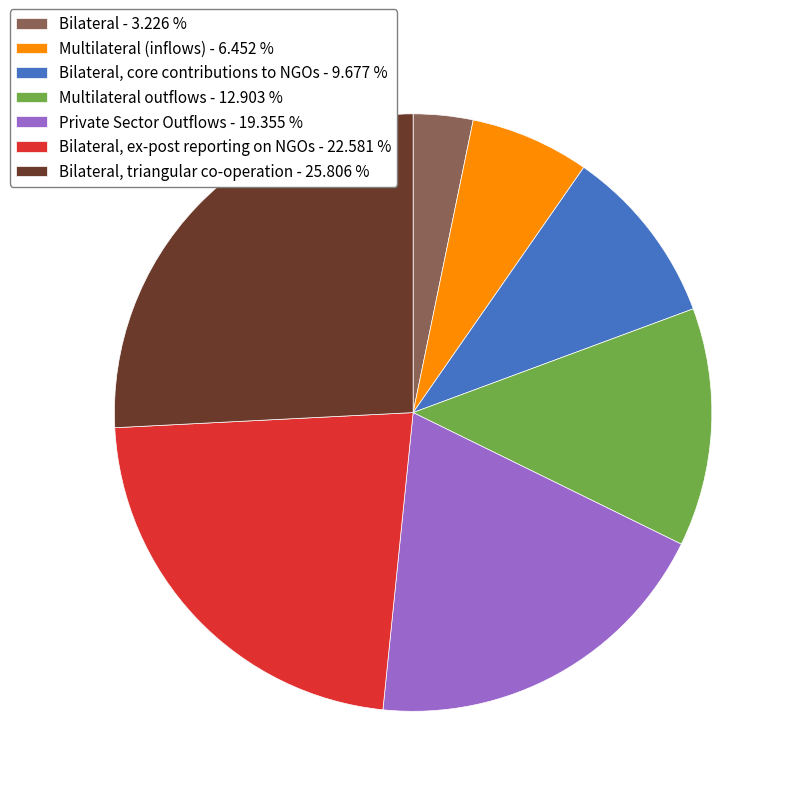

Do Private Sector Outflows - 19.355 % and Bilateral - 3.226 % together represent more than half of the pie?

No